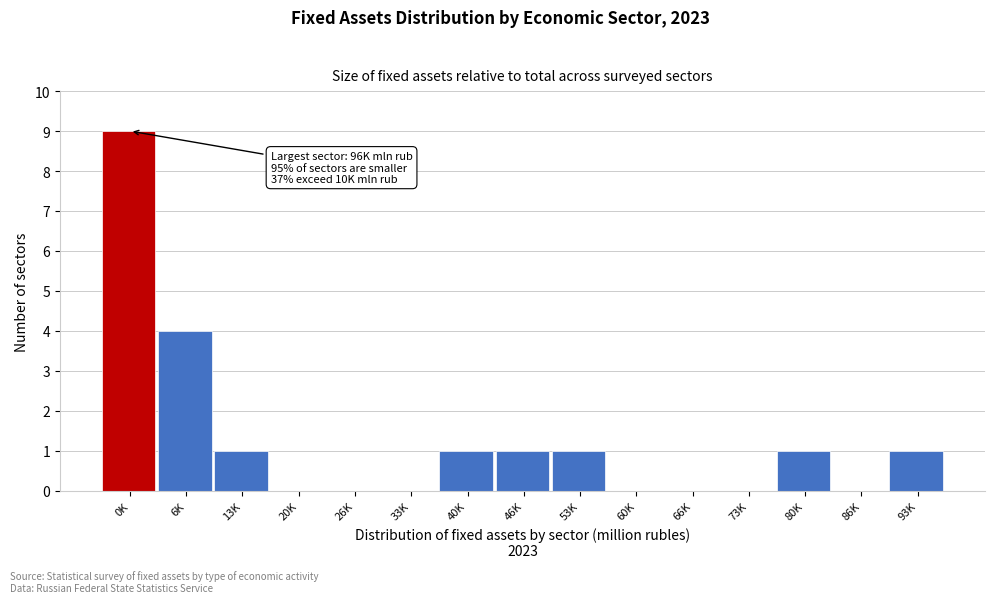

Reading left to right, transcribe all the data shown in this chart.

0K=9	6K=4	13K=1	20K=0	26K=0	33K=0	40K=1	46K=1	53K=1	60K=0	66K=0	73K=0	80K=1	86K=0	93K=1